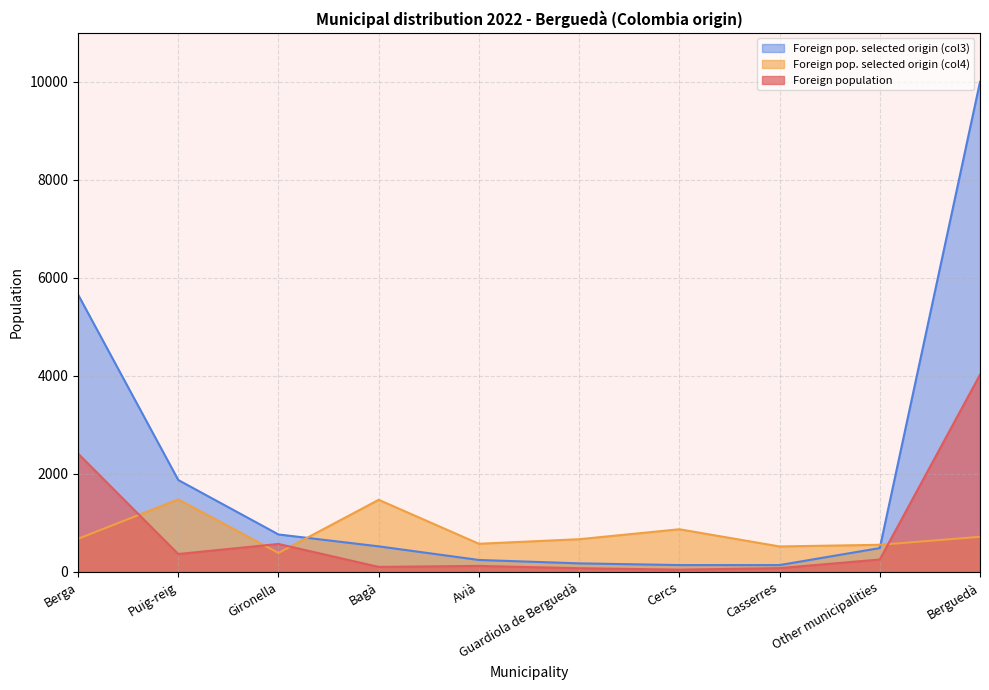

Does the chart display data point markers on the line(s)?

No